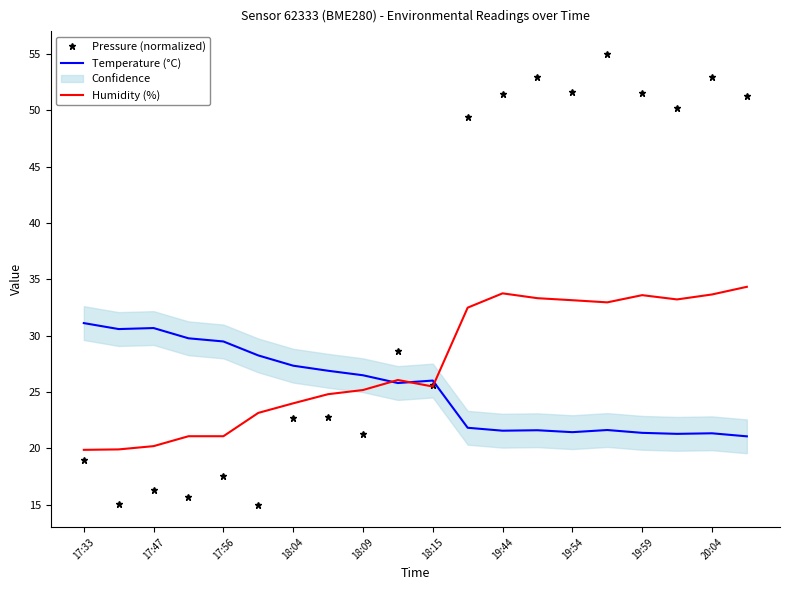

What is the lowest value of the Temperature (°C) series?

21.1